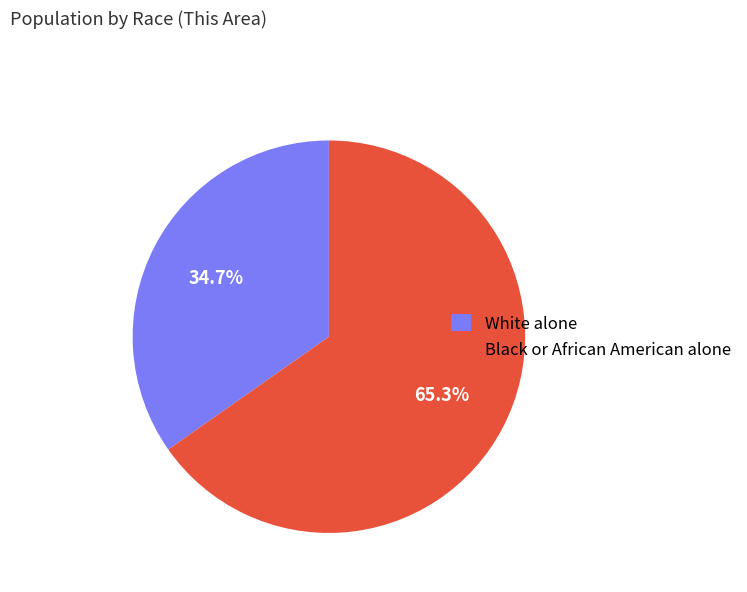

Count the number of slices in the pie.

2